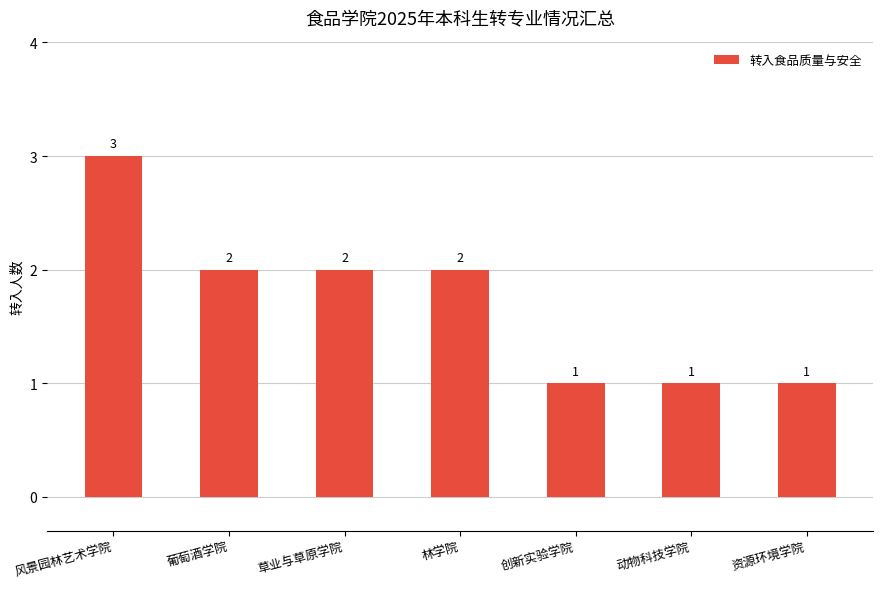

Count the values in the range 1 to 2.

6